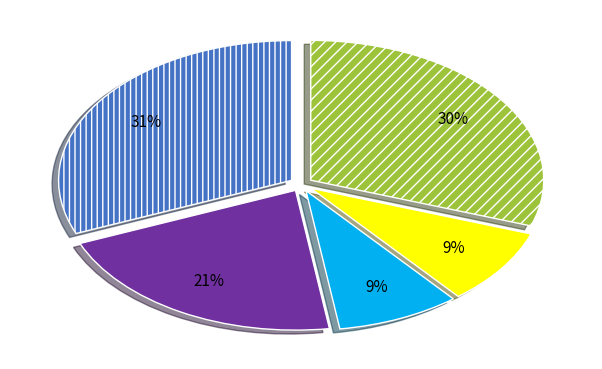

How many segments does this pie chart have?

5